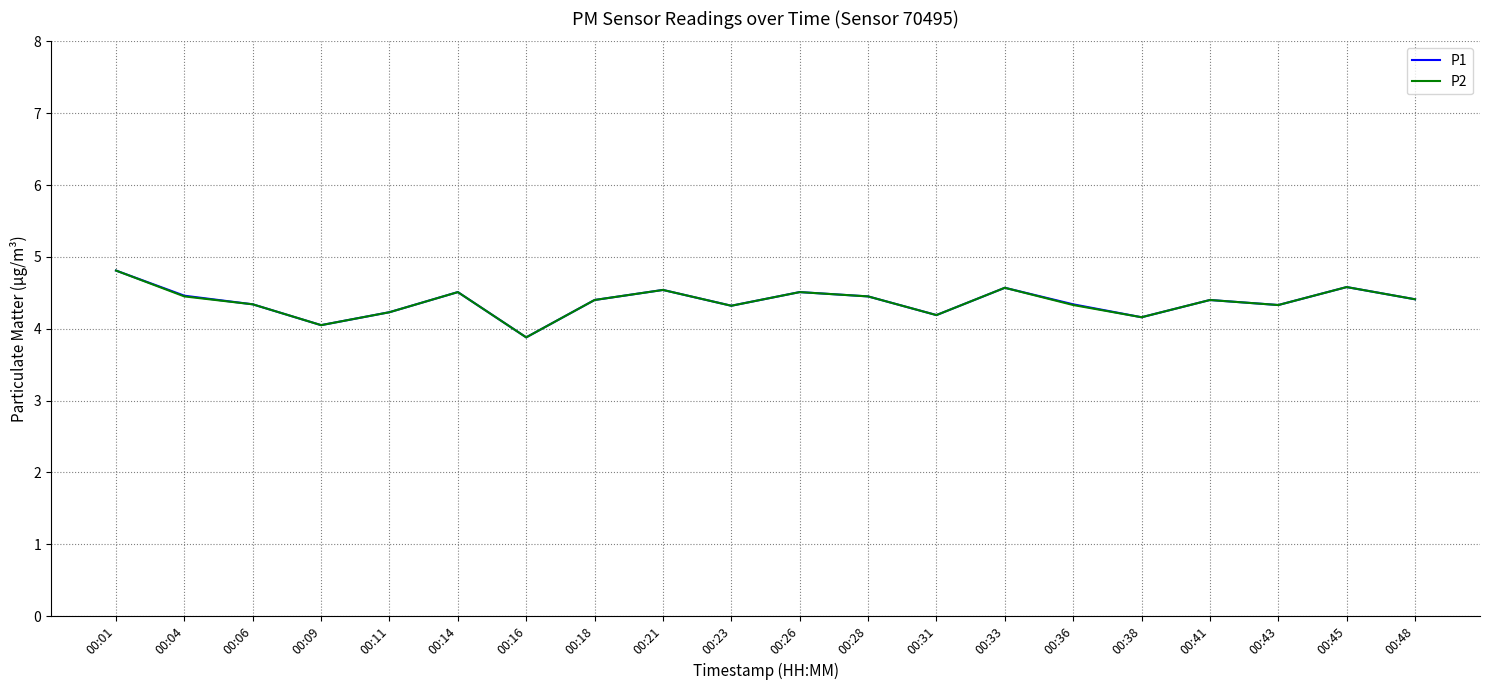

Does the chart display data point markers on the line(s)?

No